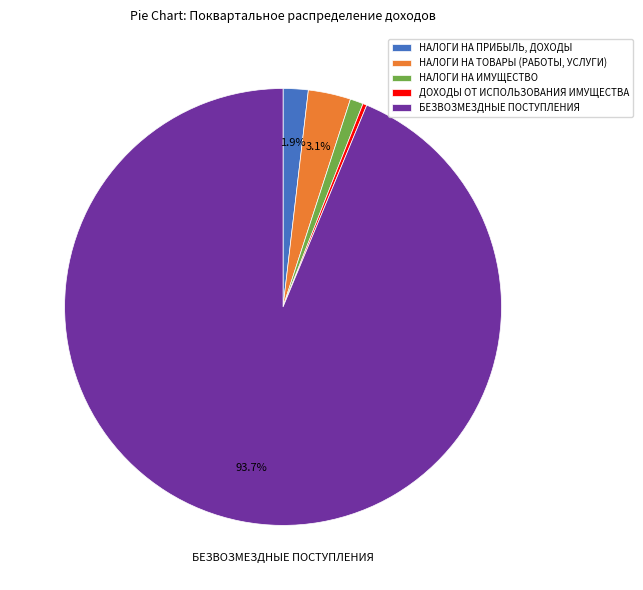

Is there any slice that represents more than half of the pie?

Yes